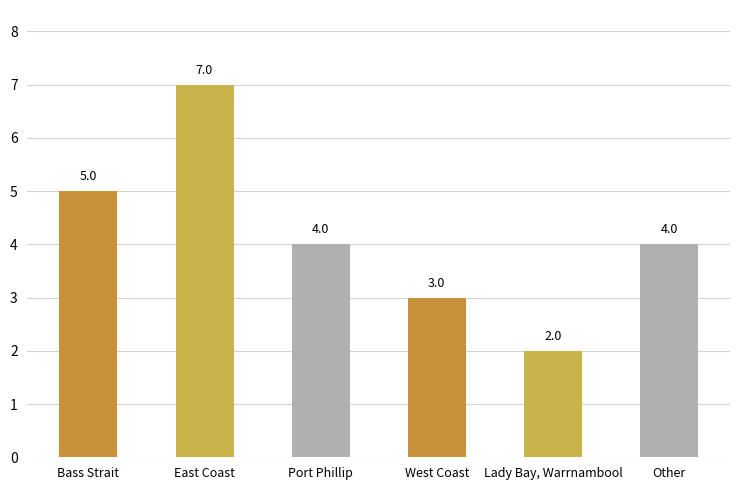

Between Port Phillip and Bass Strait, which is larger?

Bass Strait